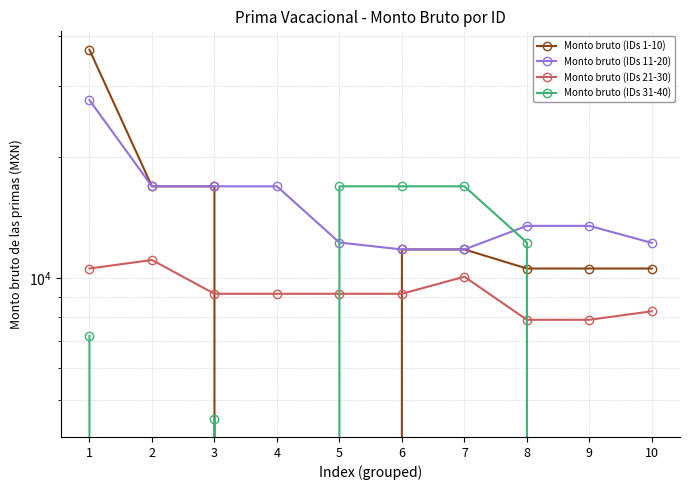

What is the total value across all series at 5?

38364.5